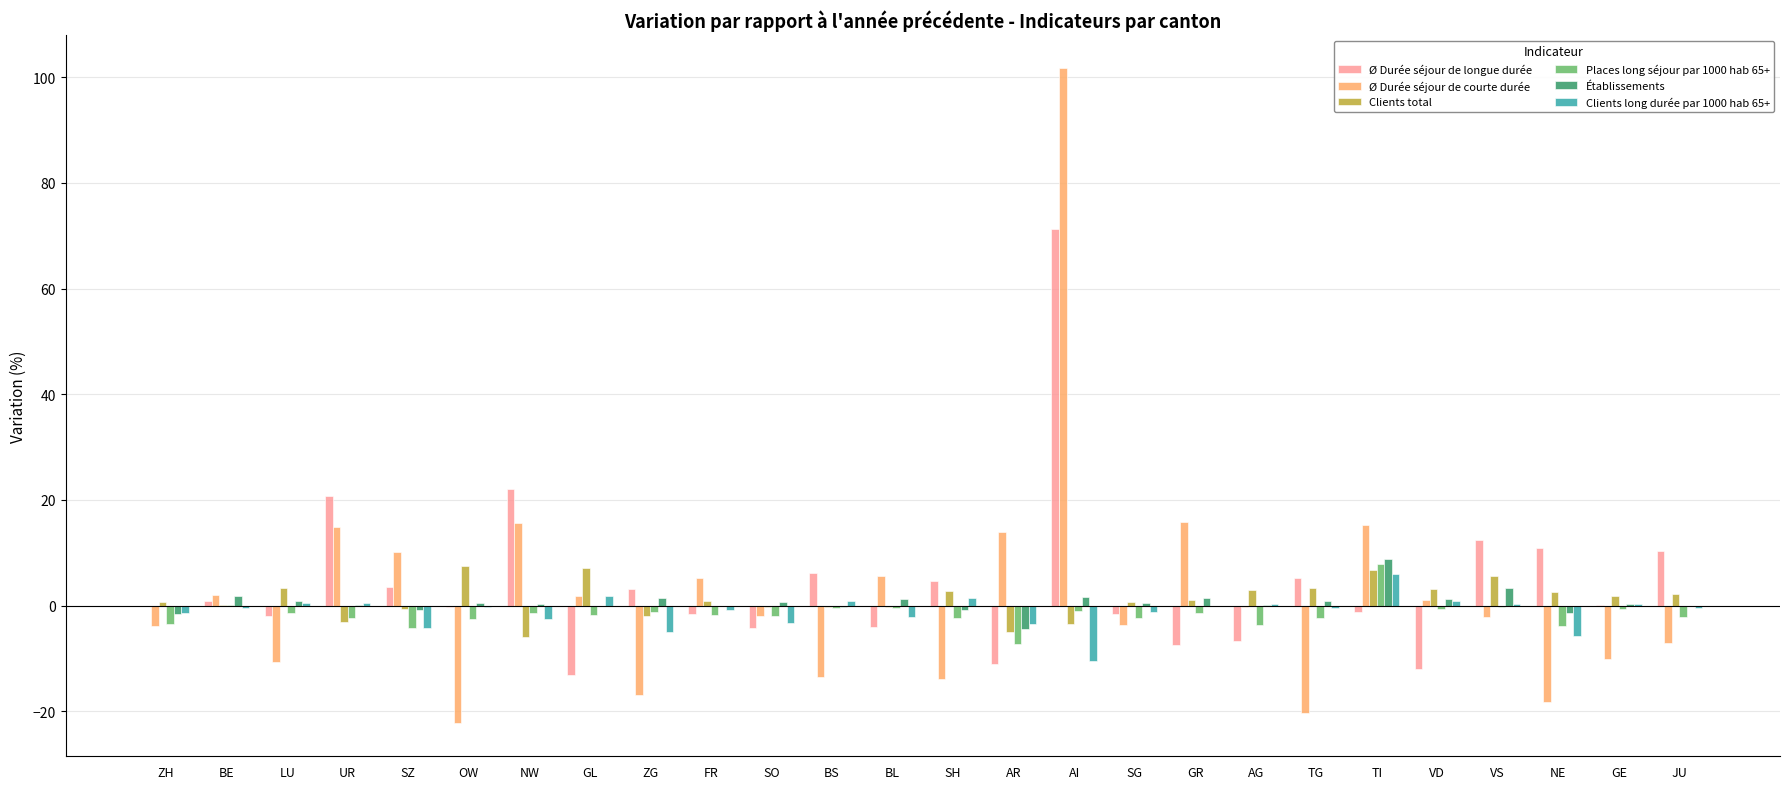

Is the value of Ø Durée séjour de courte durée at BE greater than the value of Places long séjour par 1000 hab 65+ at SZ?

Yes